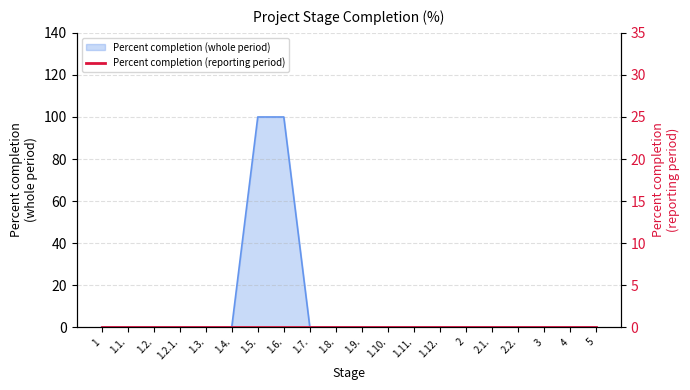

True or false: the data shows 34 at 1.4..

False